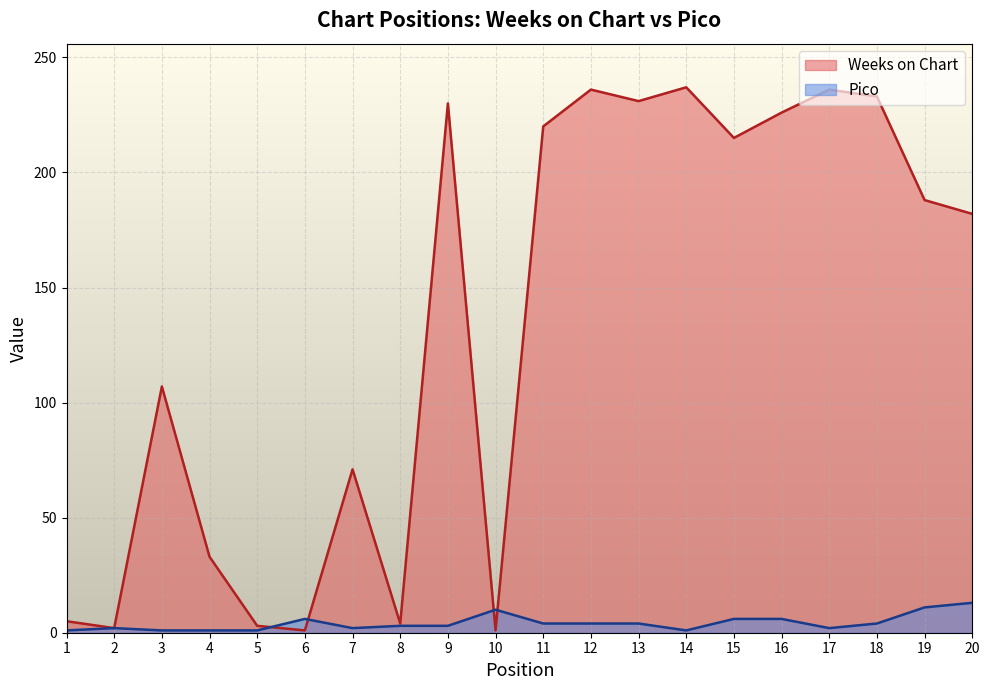

Which label corresponds to the smallest value in the chart?

6